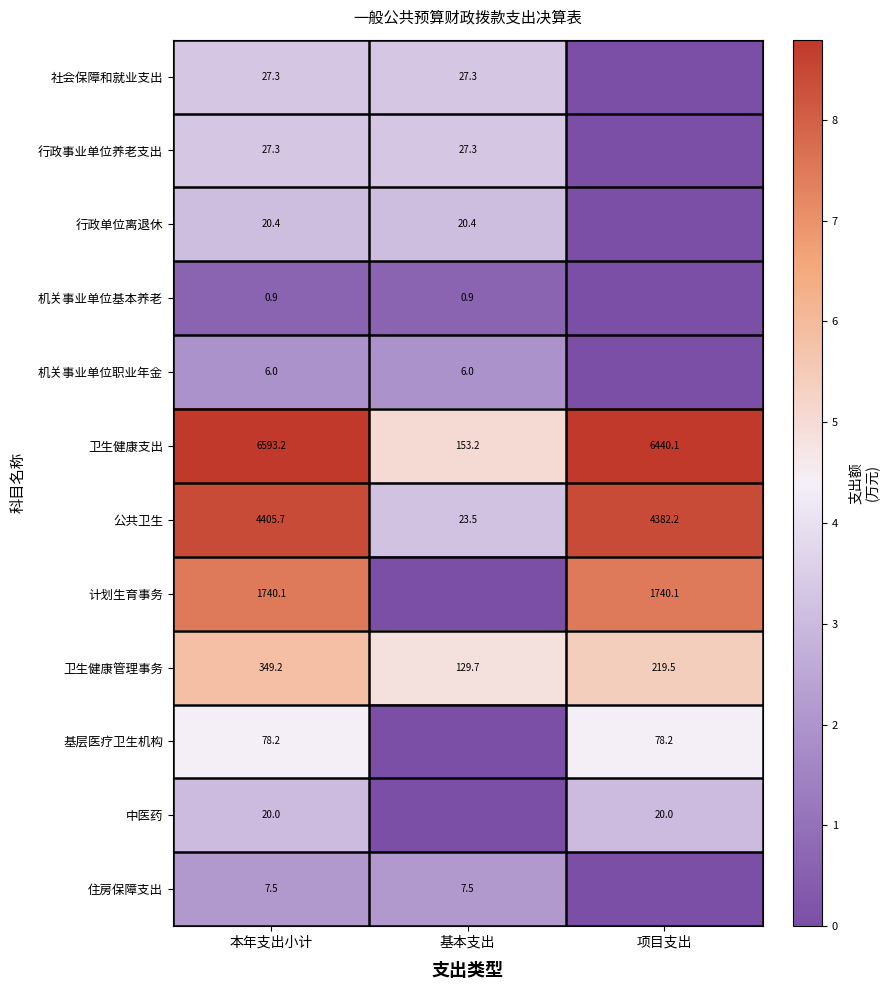

What is the average value of the 公共卫生 series?

2937.1